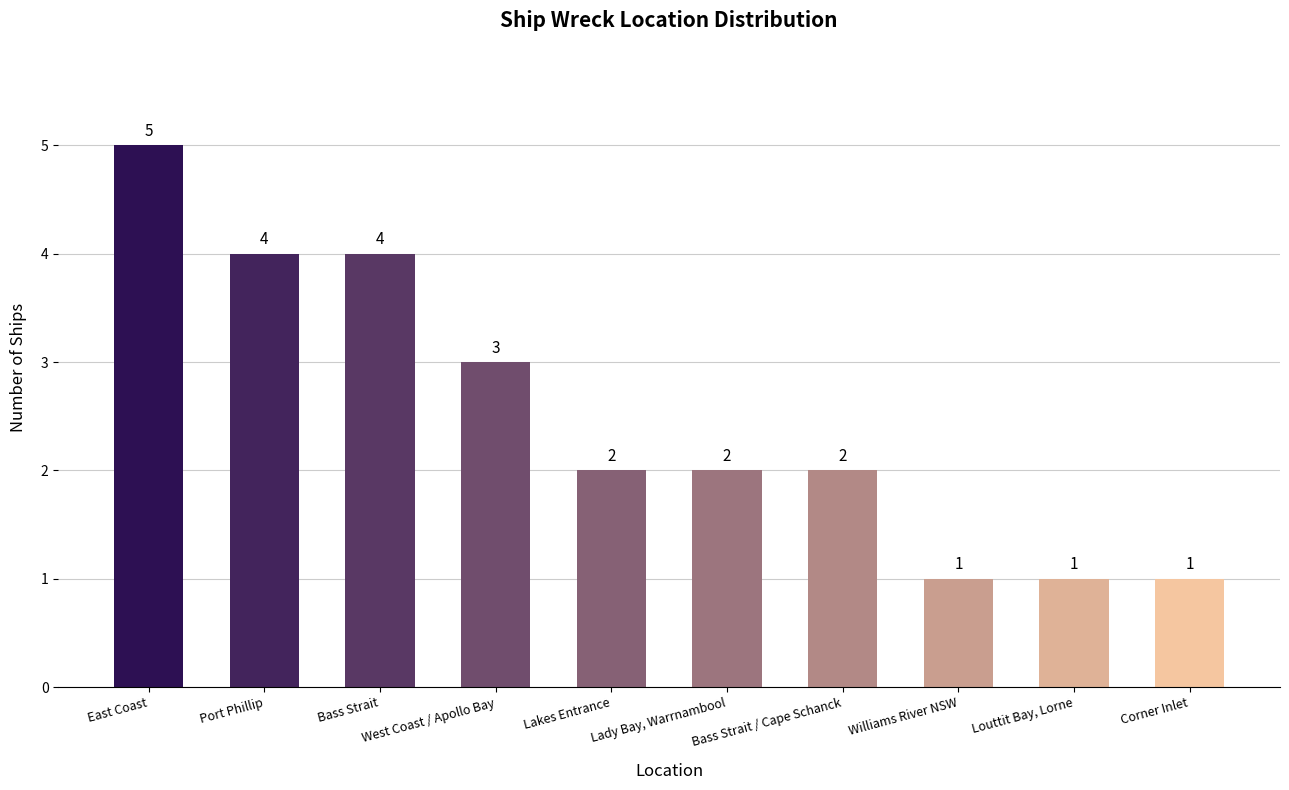

What is the sum of the values at Port Phillip and Lady Bay, Warrnambool?

6